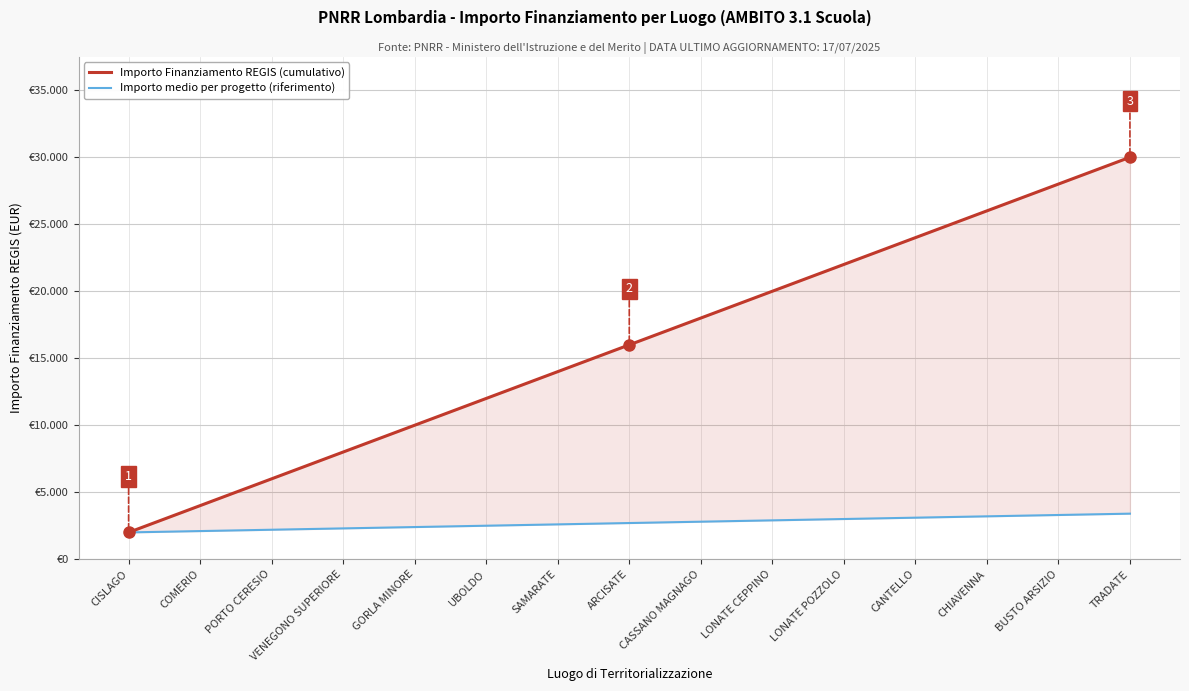

How many lines are shown in the chart?

2